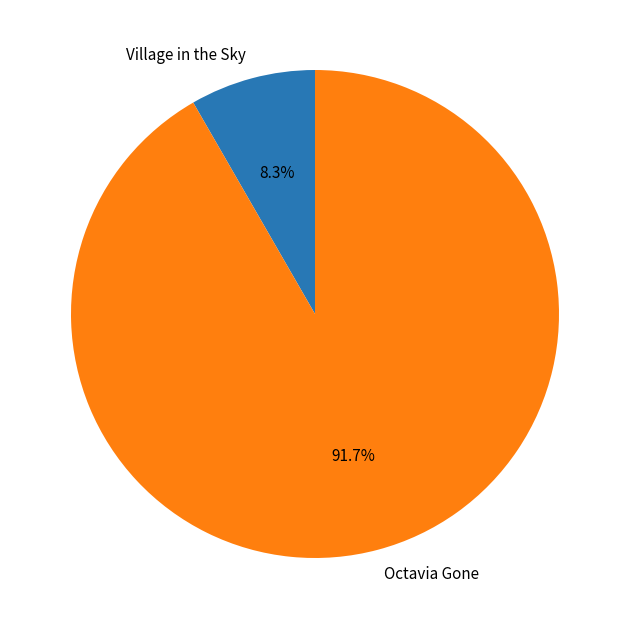

Count the number of slices in the pie.

2